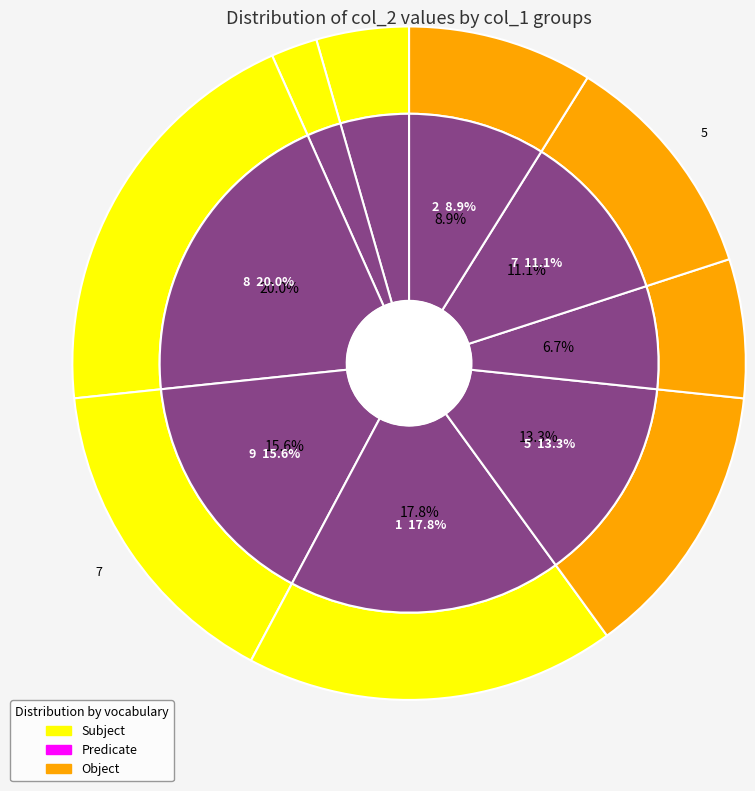

Approximately how many times larger is the value at 2 compared to 7?

0.8